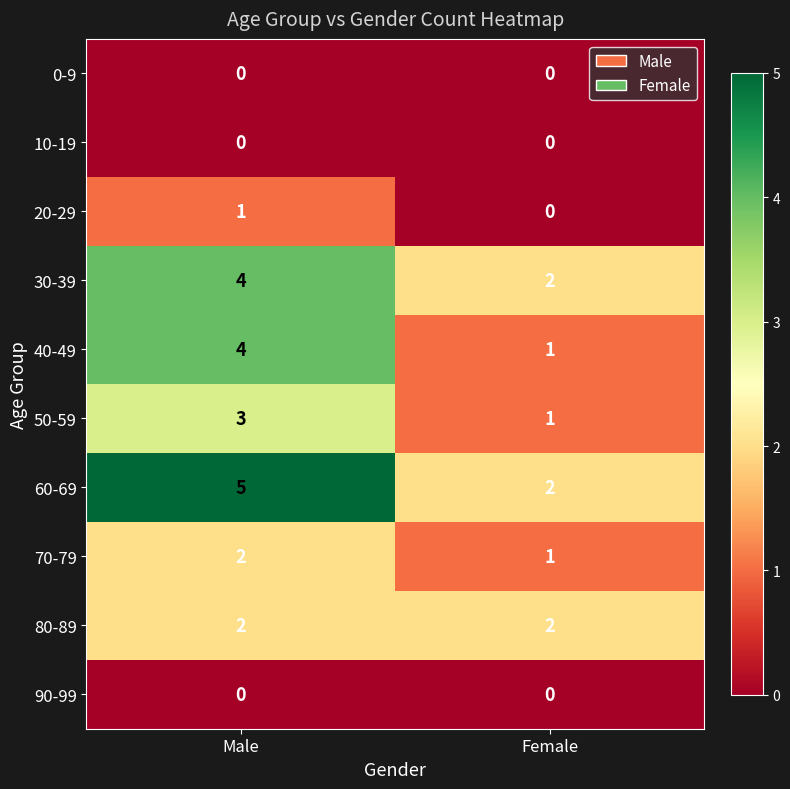

True or false: 80-89 has a value of 2 at Female.

True